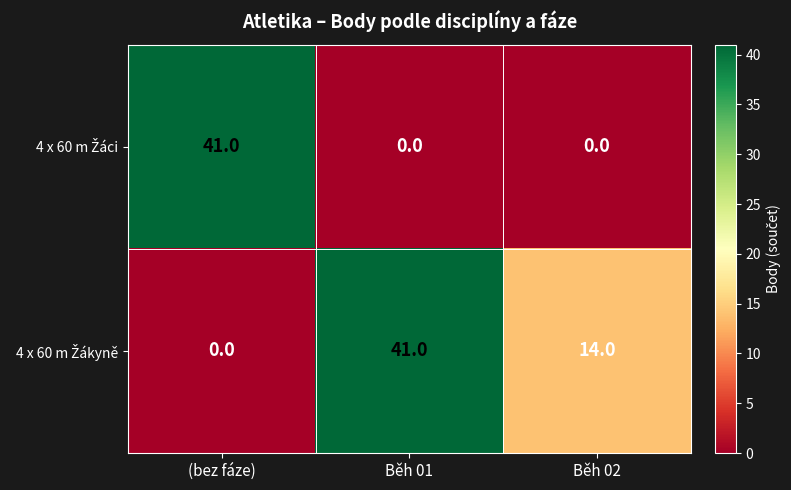

What is the difference between the highest and lowest values at Běh 01?

41